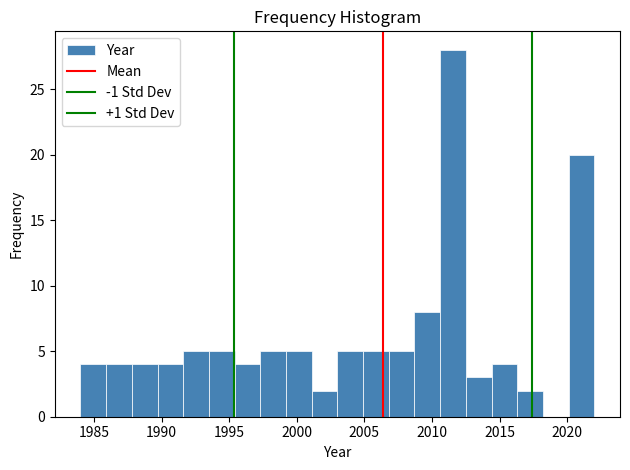

Around what value on the x-axis is the tallest bar? Give the approximate position of its centre, as read against the axis.

2011.5